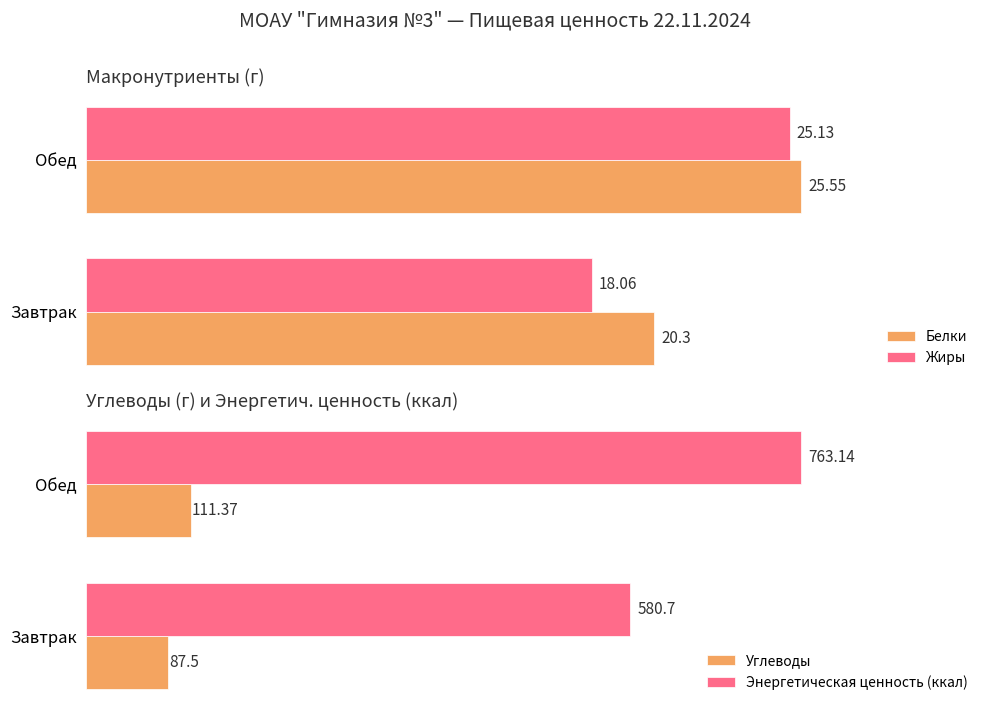

How many groups of bars are there?

2